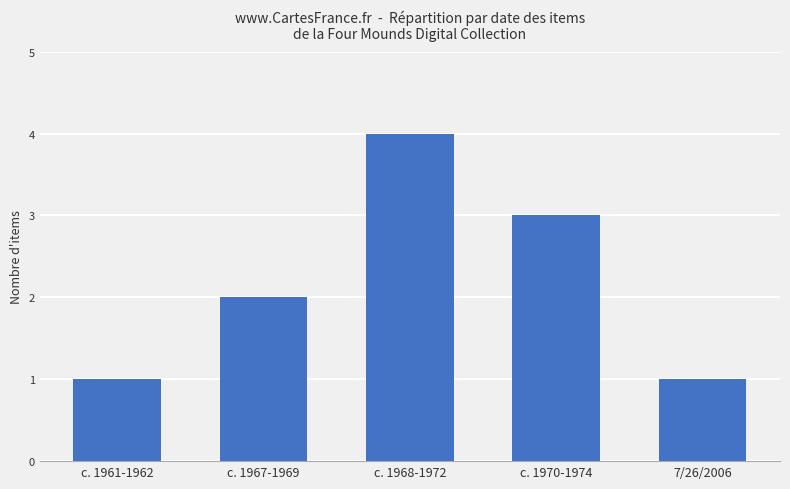

What is the sum of all values?

11